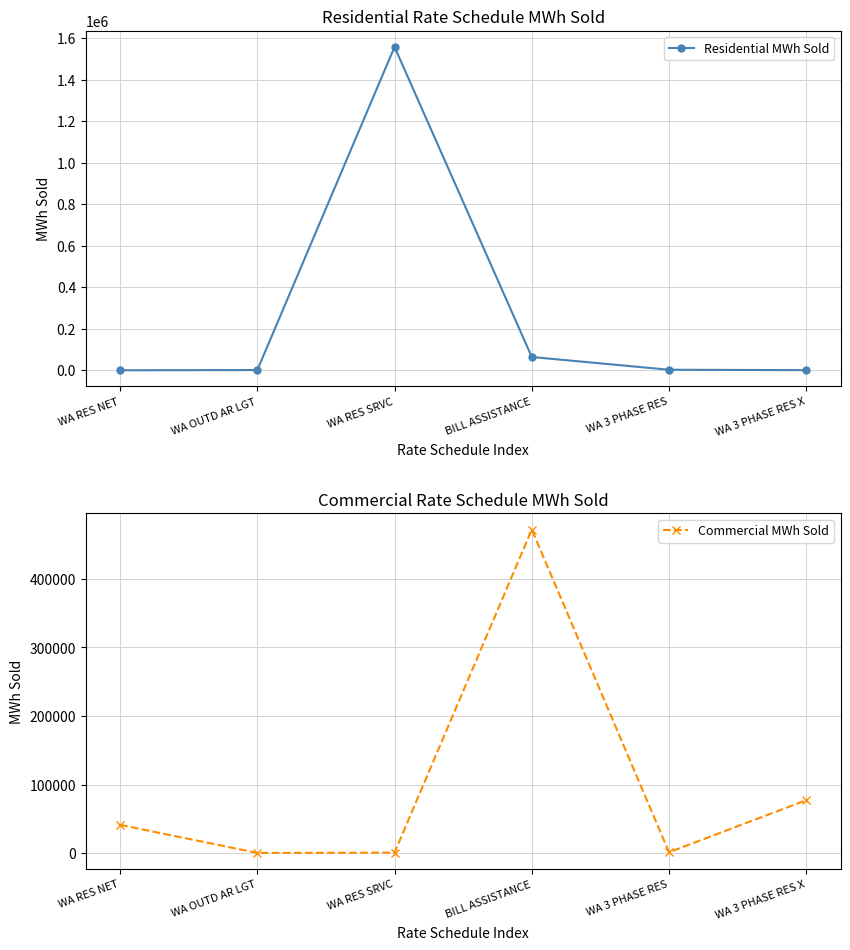

At WA 3 PHASE RES X, list the series in order from largest to smallest.

Commercial MWh Sold, Residential MWh Sold